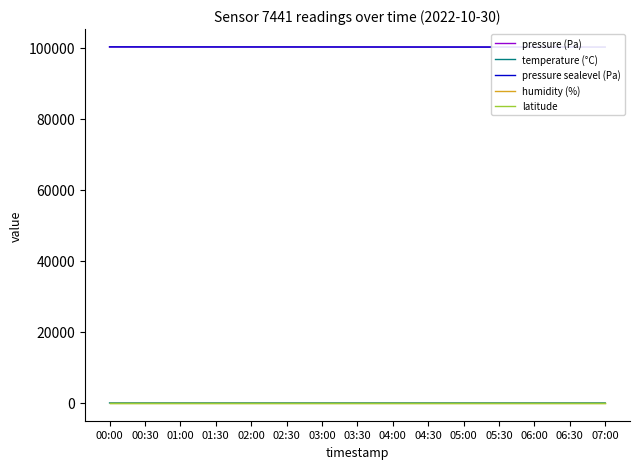

Is the value of humidity (%) at 04:30 greater than the value of temperature (°C) at 01:00?

Yes